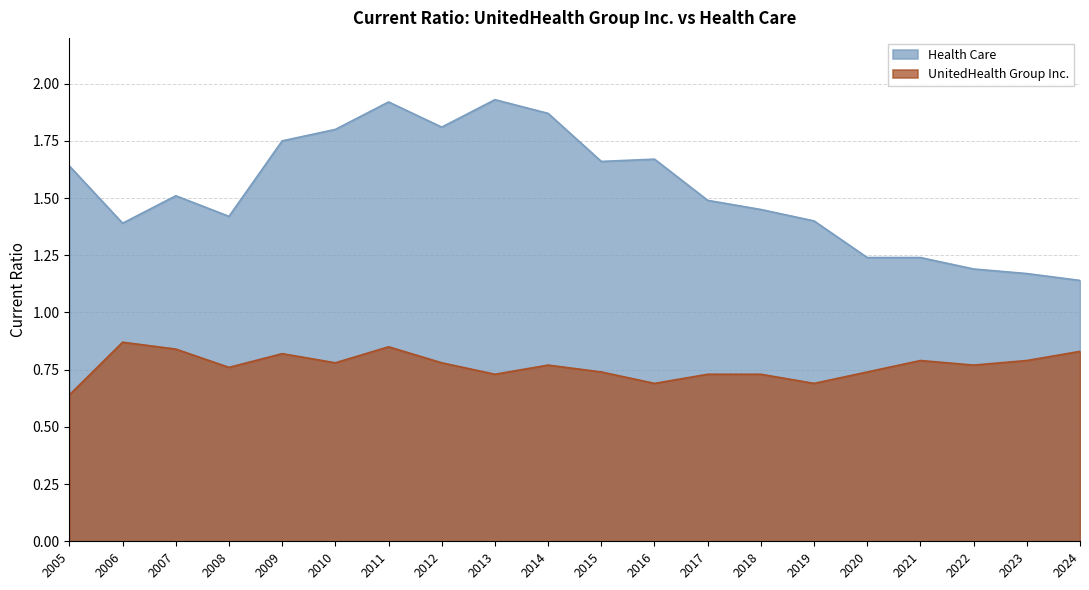

Rank the series by their maximum value, from highest to lowest.

Health Care, UnitedHealth Group Inc.